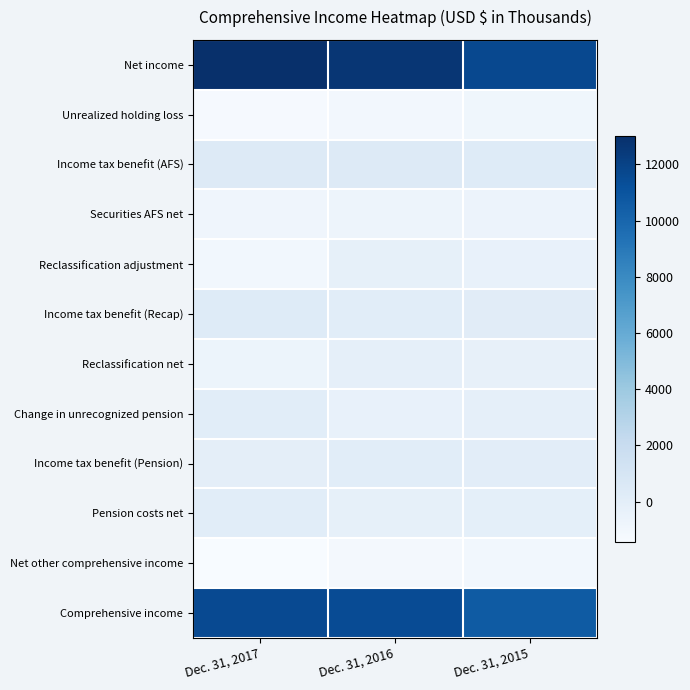

Which label corresponds to the smallest value in the chart?

Dec. 31, 2017